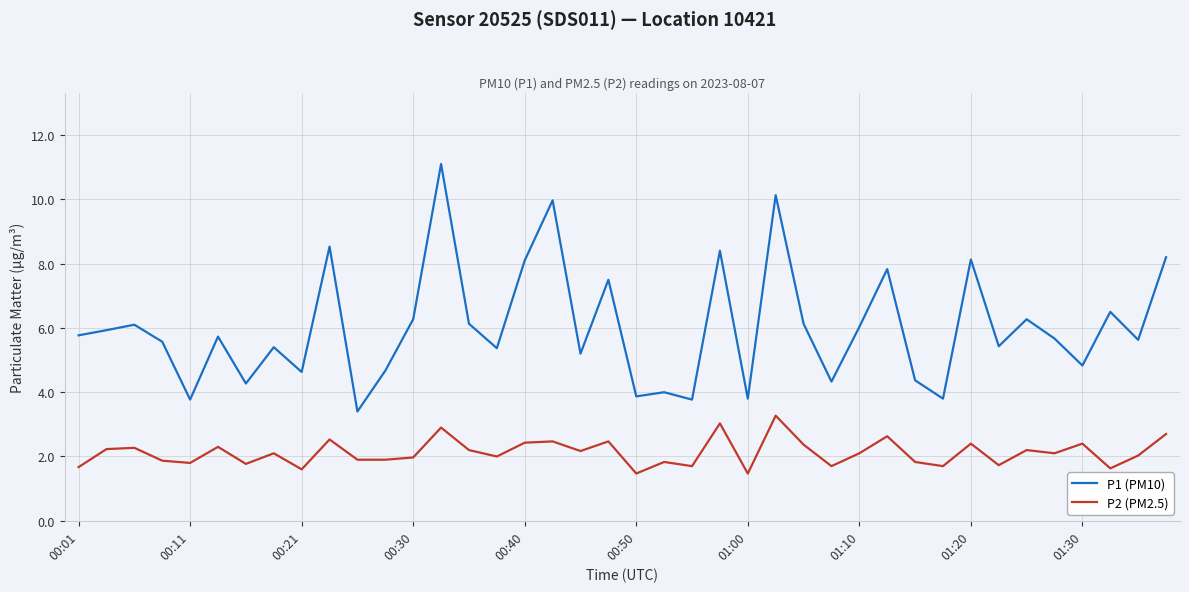

What is the lowest value of the P1 (PM10) series?

3.4